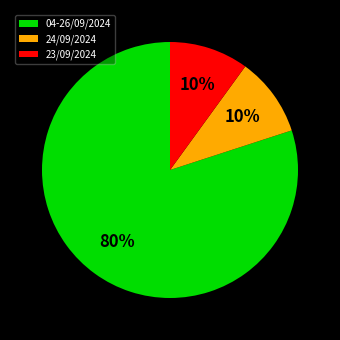

What is the largest slice in the pie chart?

04-26/09/2024